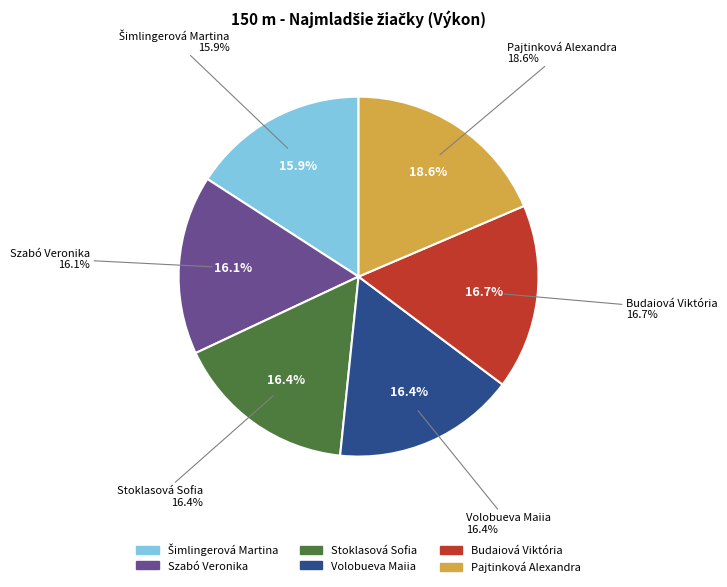

Does Budaiová Viktória account for over 50% of the chart?

No